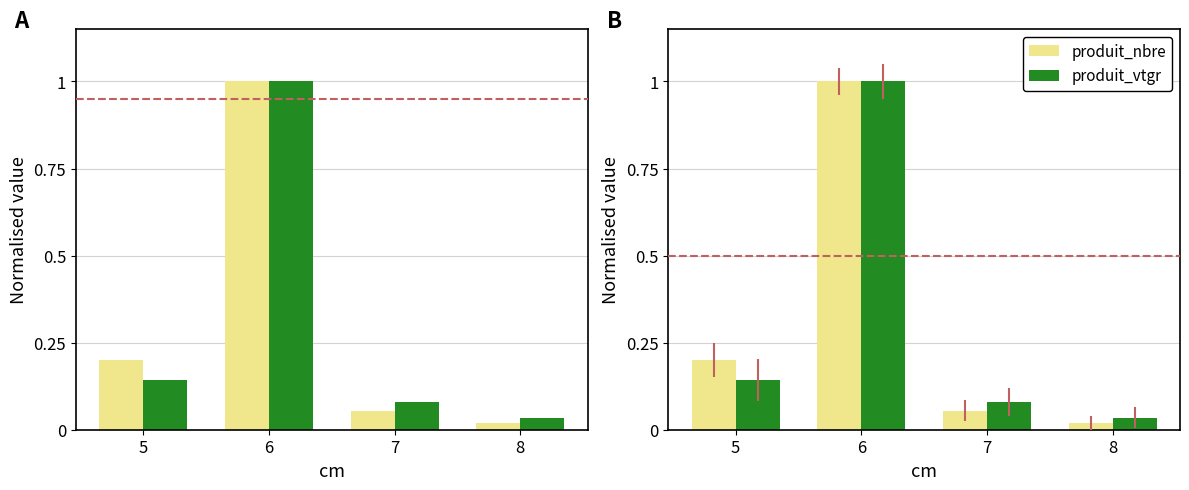

At 5, list the series in order from smallest to largest.

produit_vtgr, produit_nbre